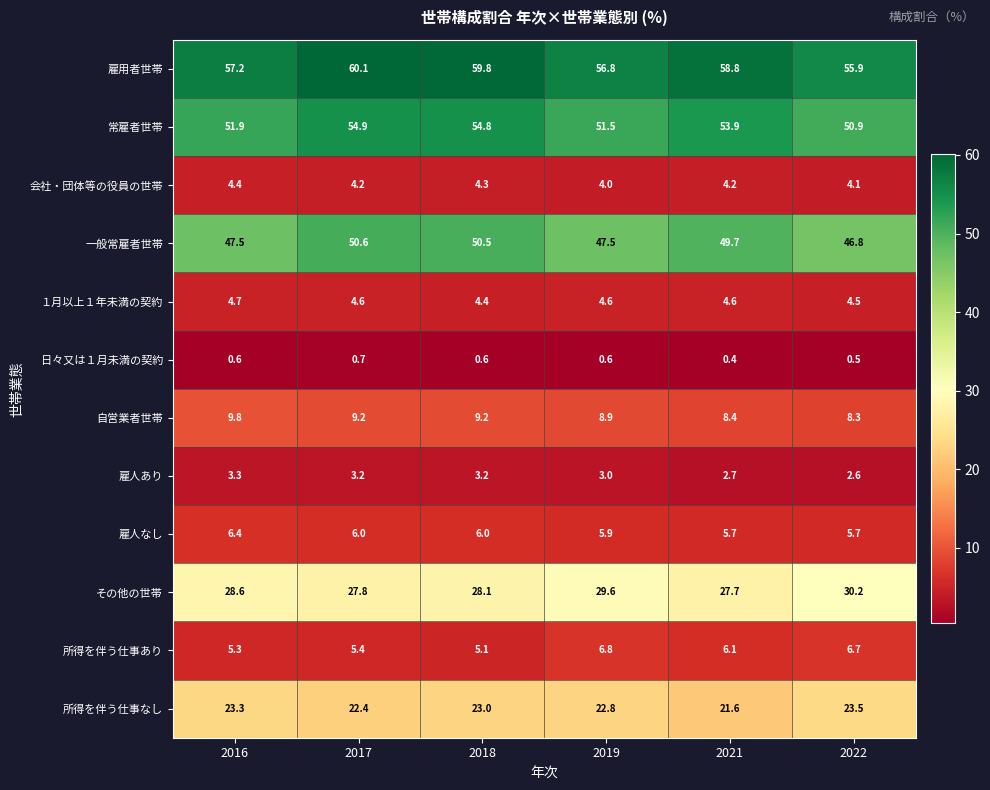

What value does the その他の世帯 series have at 2017?

27.8